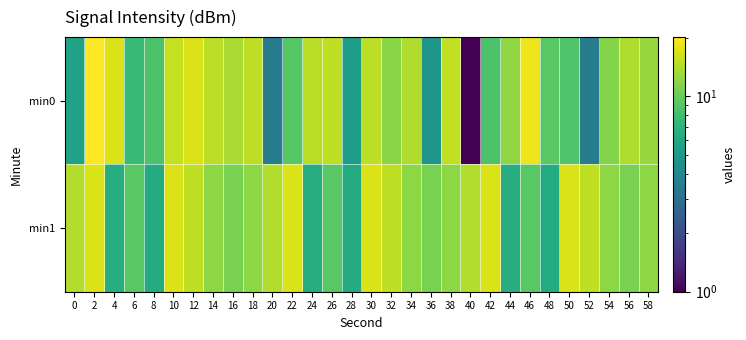

Rank the series by their average value, from lowest to highest.

min0, min1